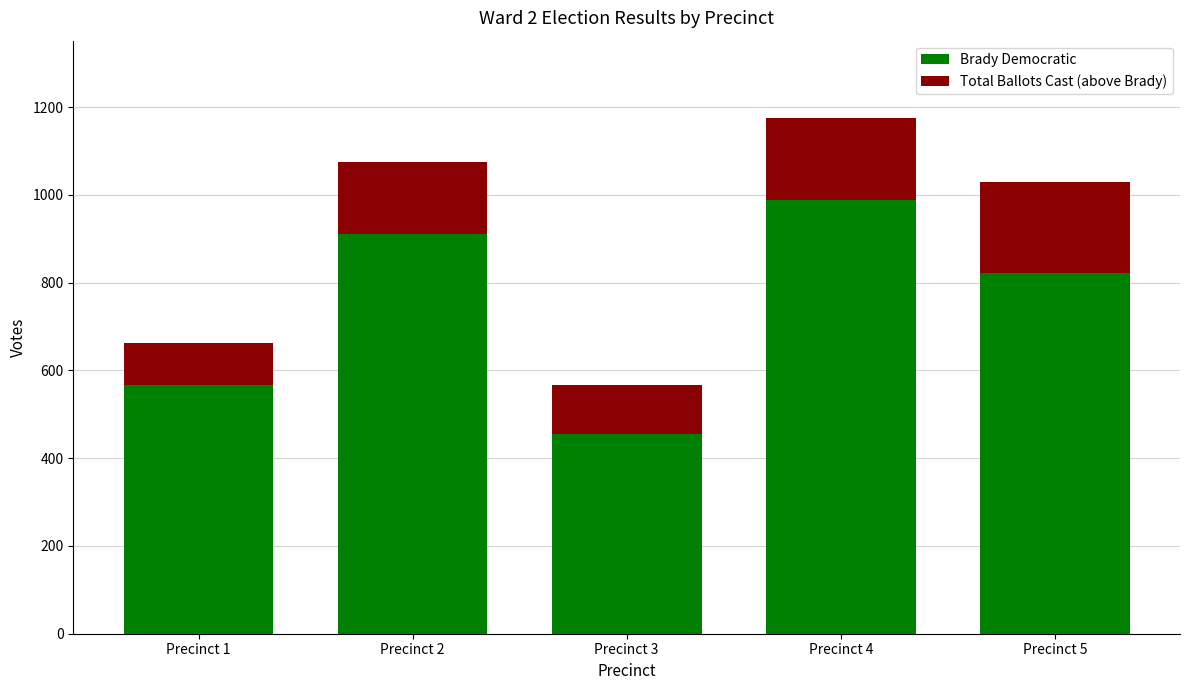

At which category is the sum across all series the highest?

Precinct 4